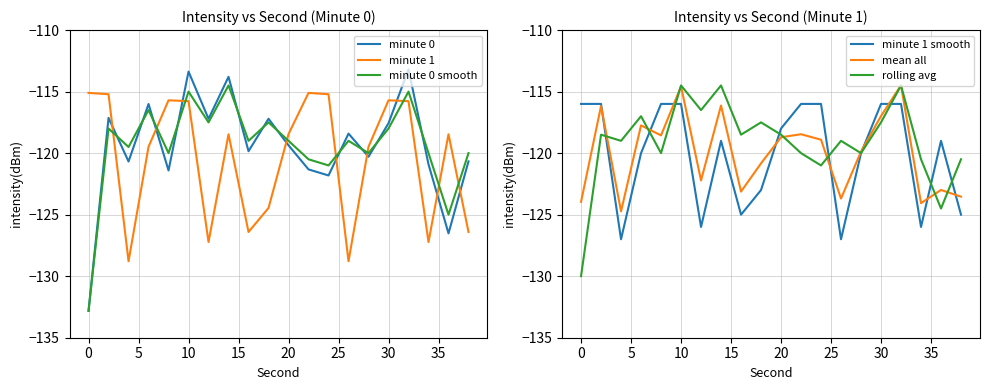

The value of minute 1 smooth at 20 is -47.6. True or false?

False